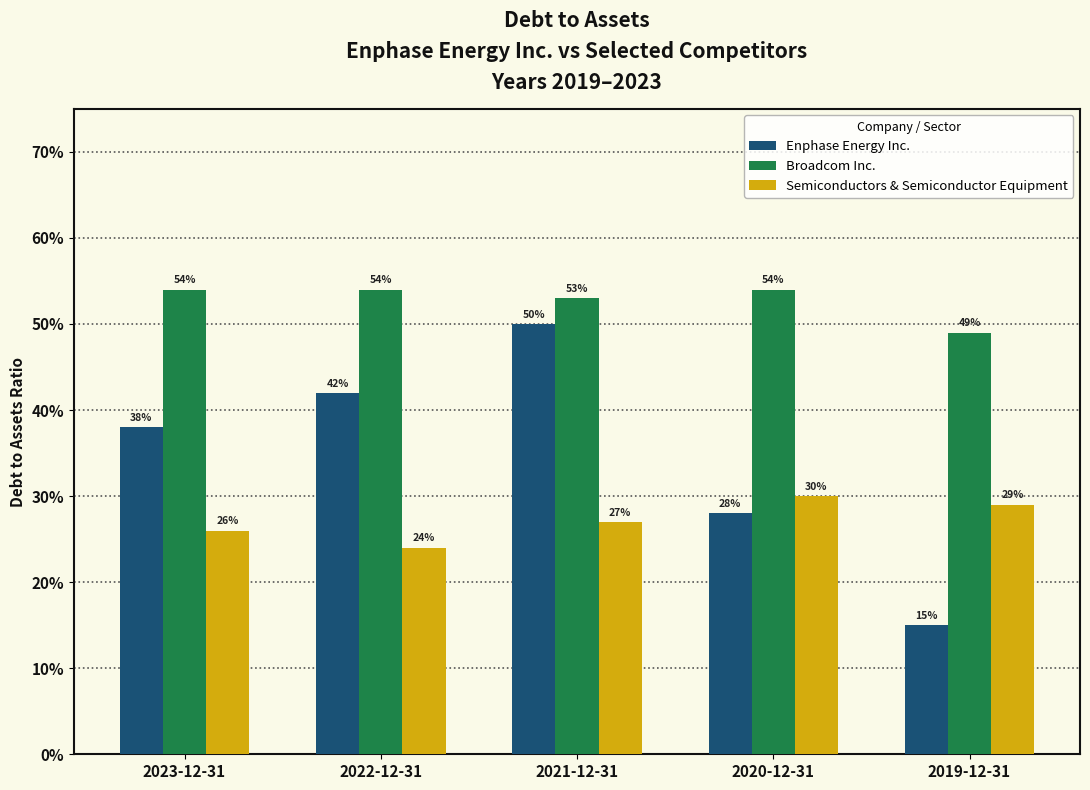

At how many categories does at least one series exceed 0?

5